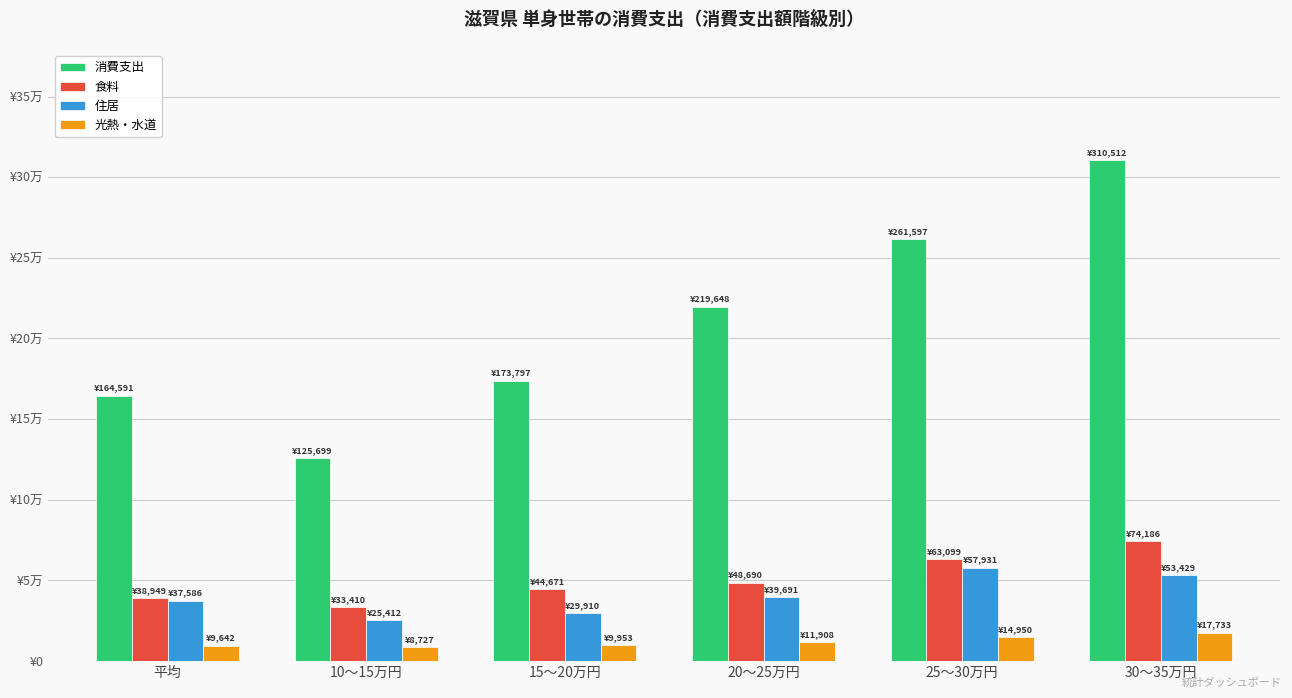

What is the lowest value of the 住居 series?

25412